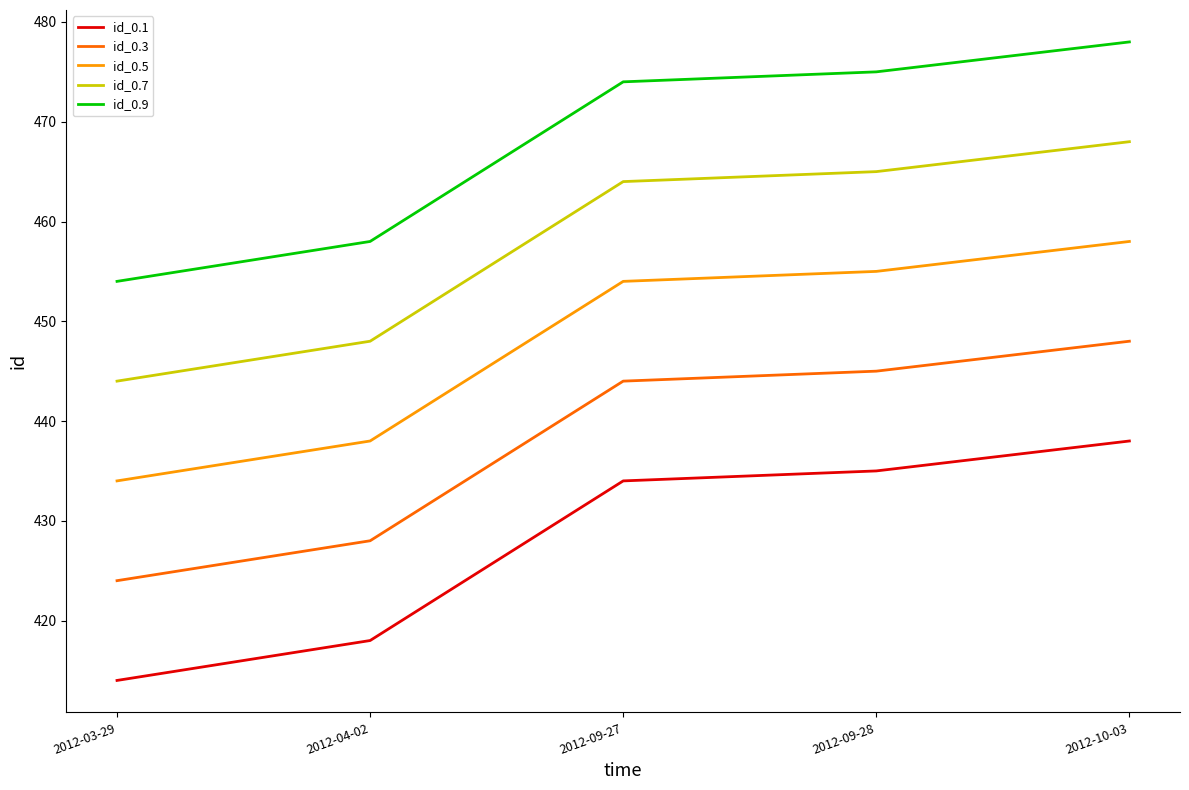

What is the spread (max minus min) of values at 2012-10-03?

40